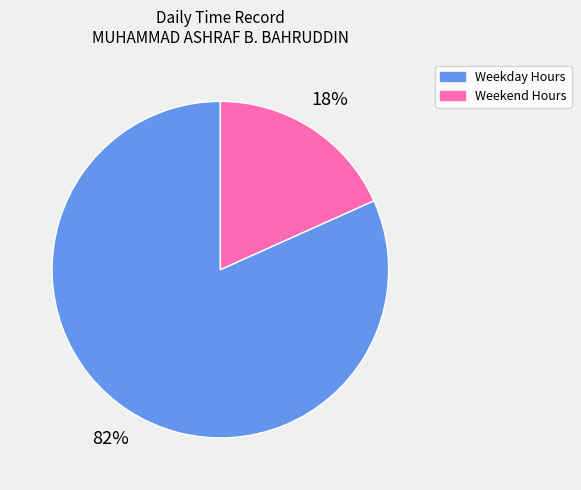

Does Weekday Hours represent more than half of the total?

Yes